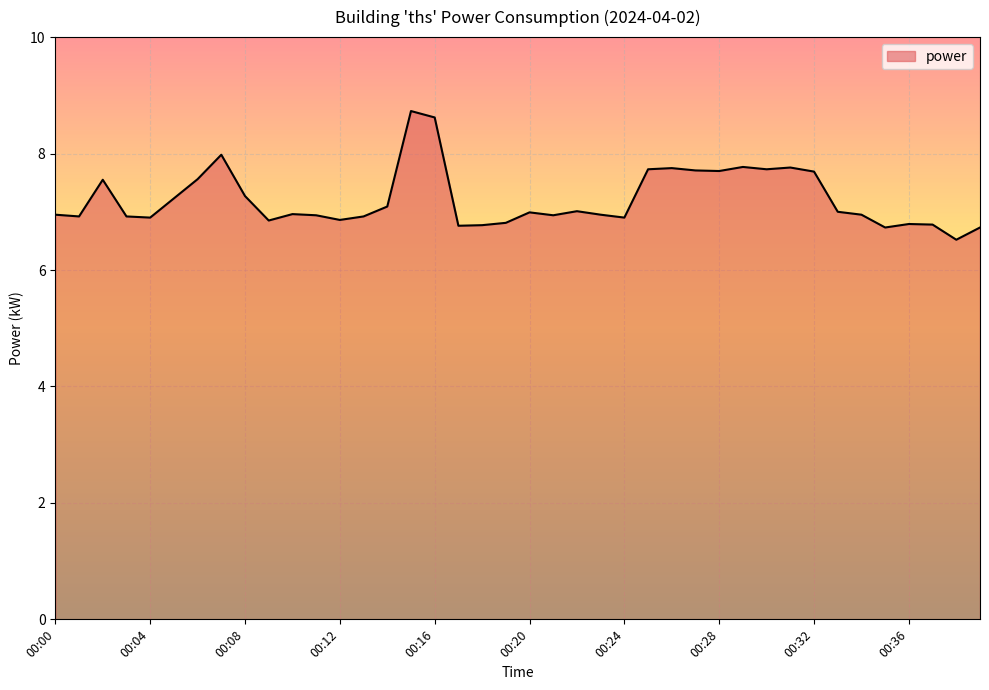

What is the minimum value shown in the chart?

6.5